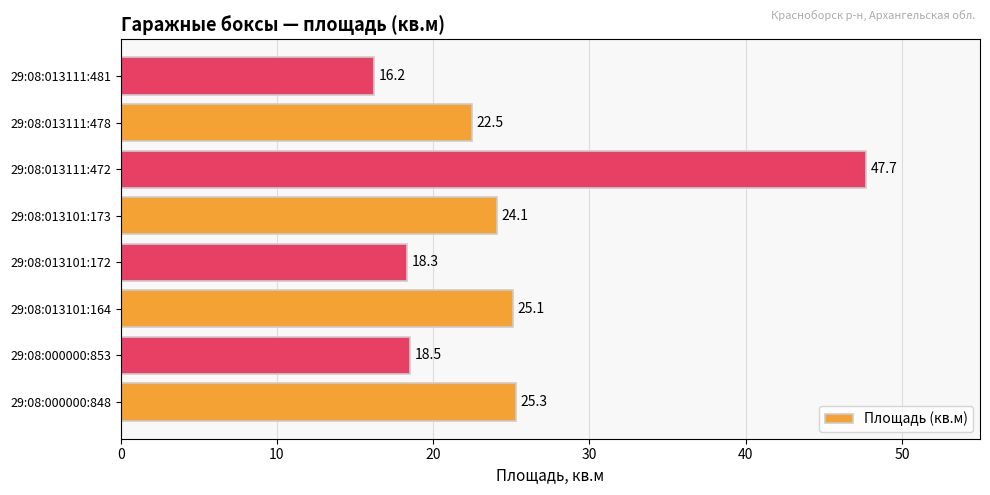

Reading bottom to top, list all the values displayed in this chart.

29:08:000000:848=25.3	29:08:000000:853=18.5	29:08:013101:164=25.1	29:08:013101:172=18.3	29:08:013101:173=24.1	29:08:013111:472=47.7	29:08:013111:478=22.5	29:08:013111:481=16.2